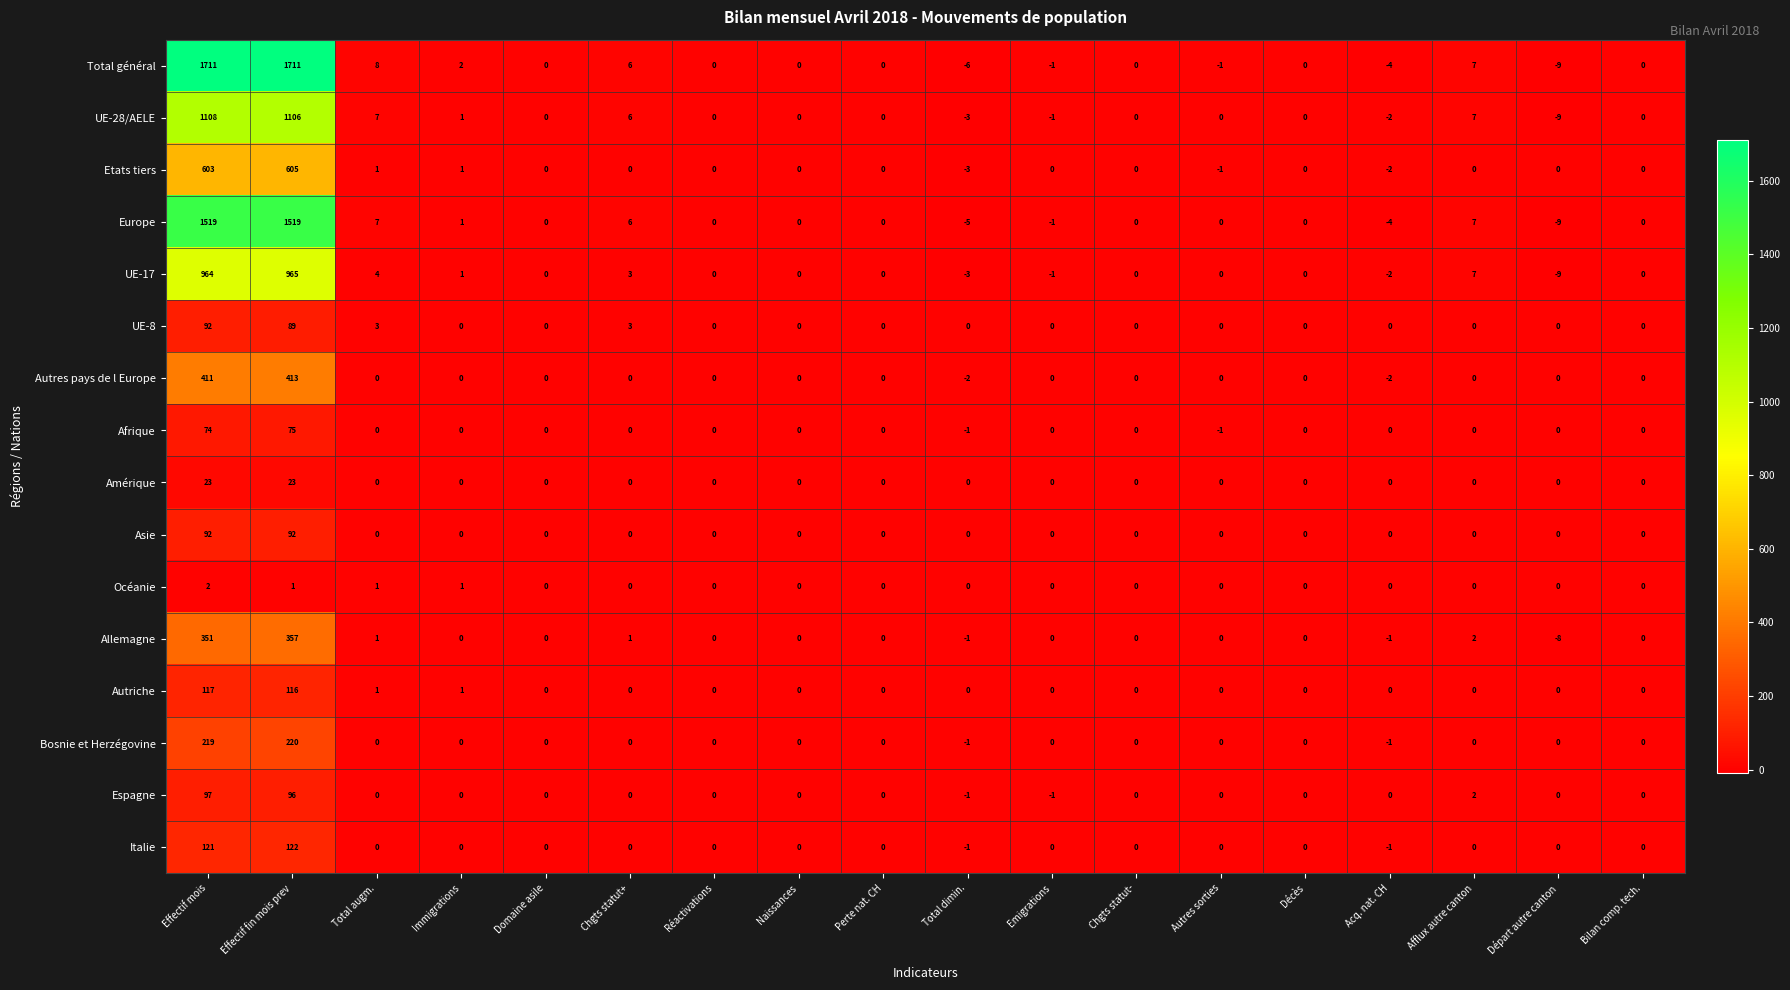

What is the sum of all Allemagne values?

702